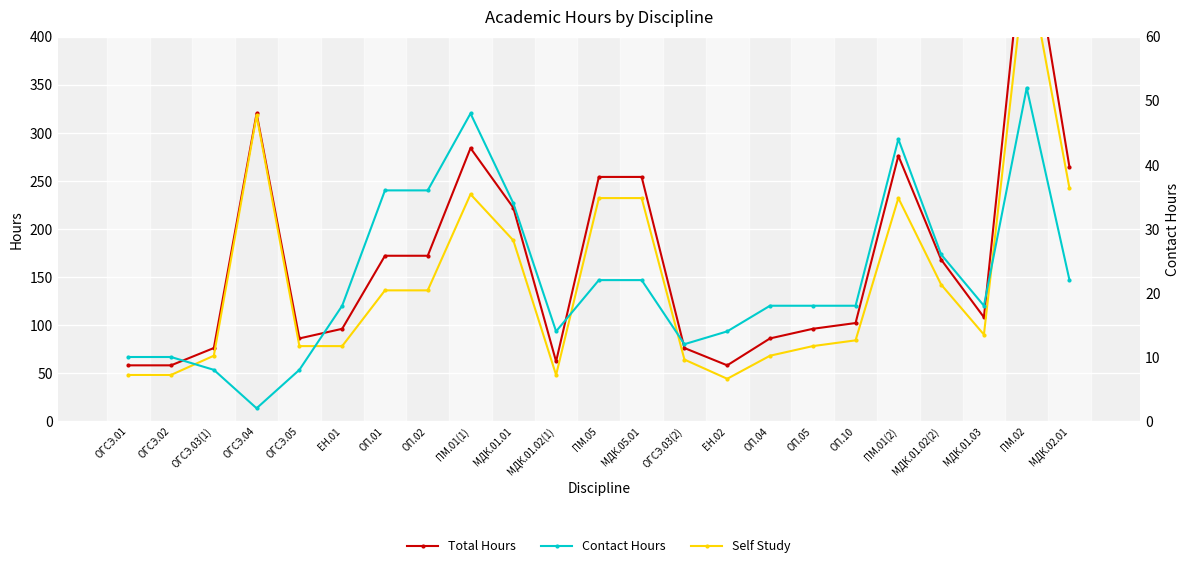

What is the minimum value for Contact Hours?

2